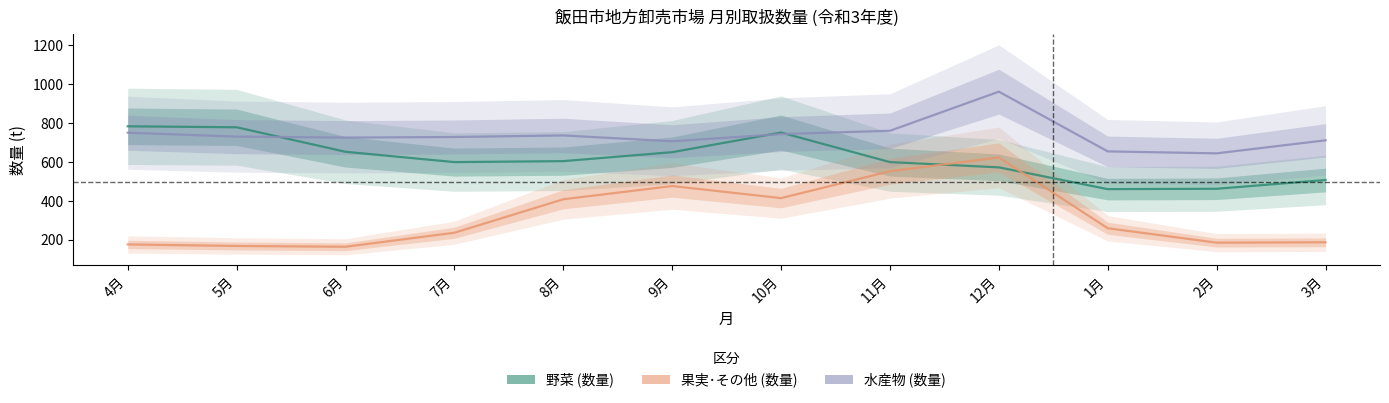

At which category is the sum across all series the highest?

12月